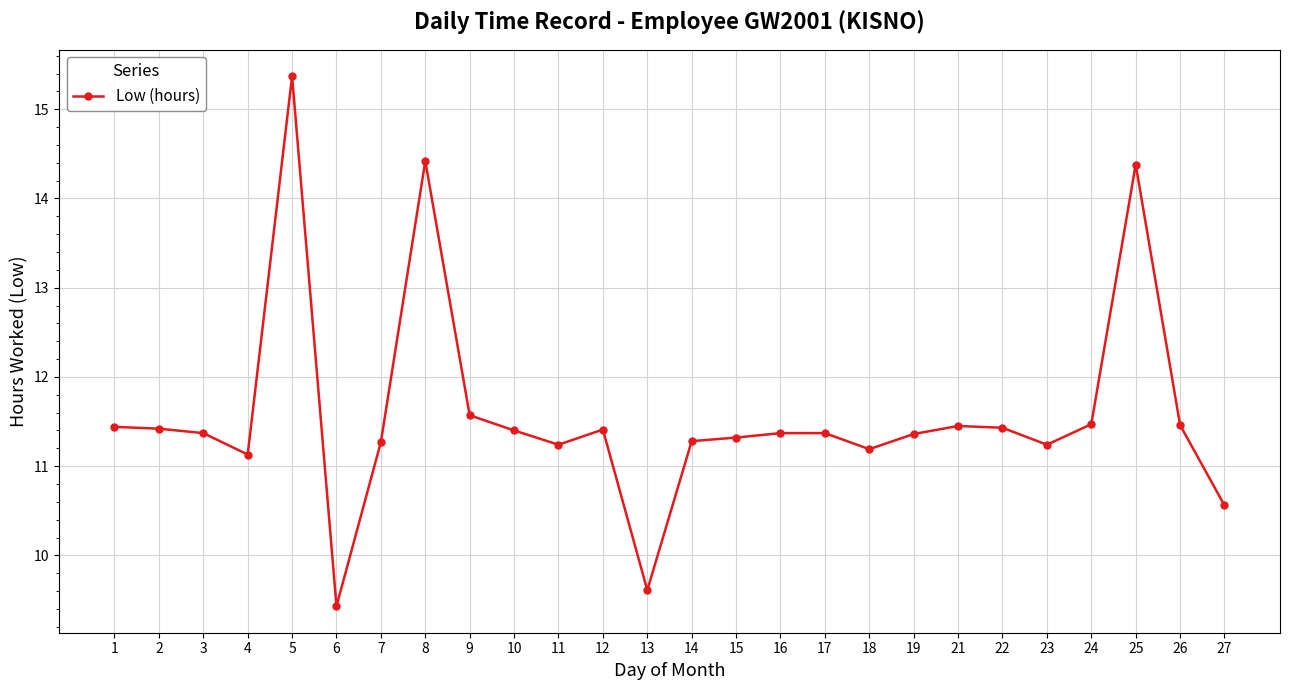

Count the number of categories in the chart.

26